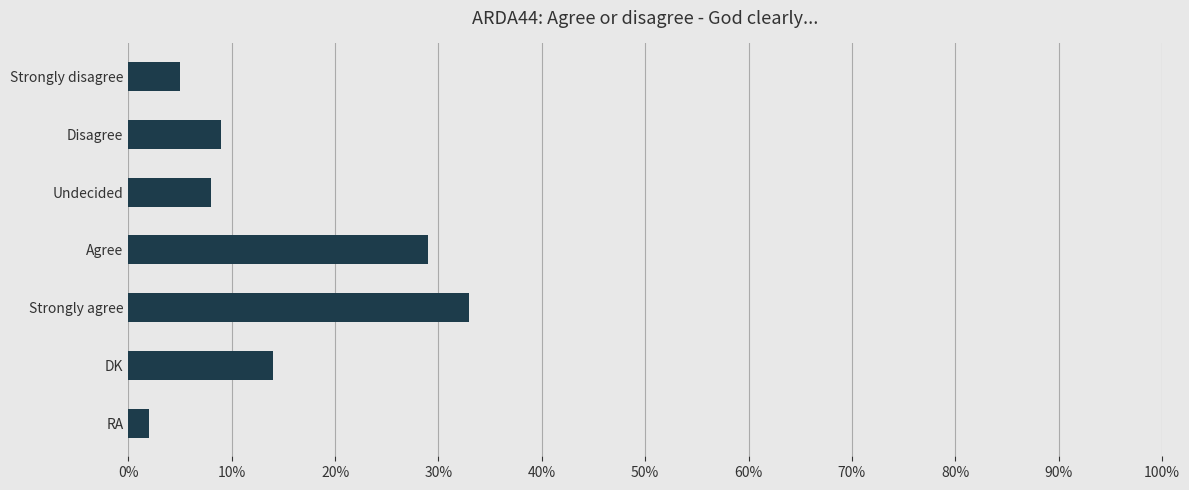

Which has a higher value, Strongly disagree or Undecided?

Undecided